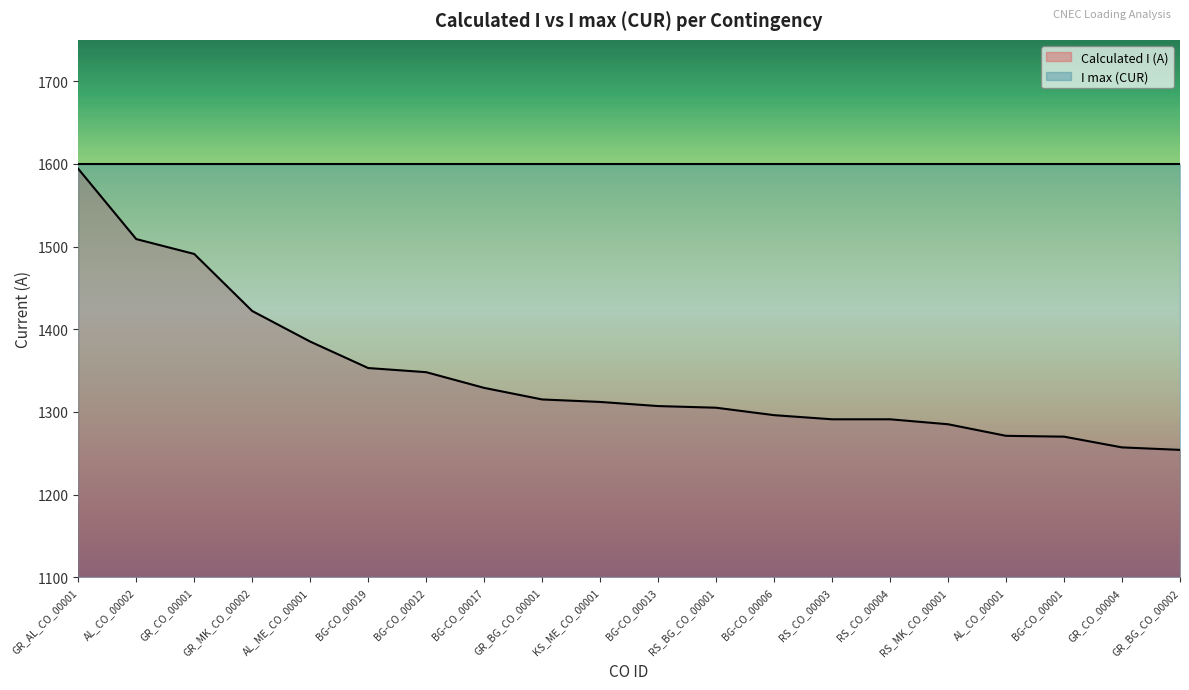

Which category has the highest value across all series?

GR_AL_CO_00001